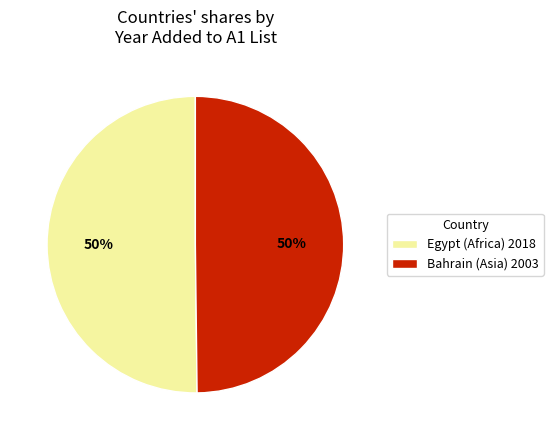

Do Bahrain (Asia) 2003 and Egypt (Africa) 2018 together represent more than half of the pie?

Yes